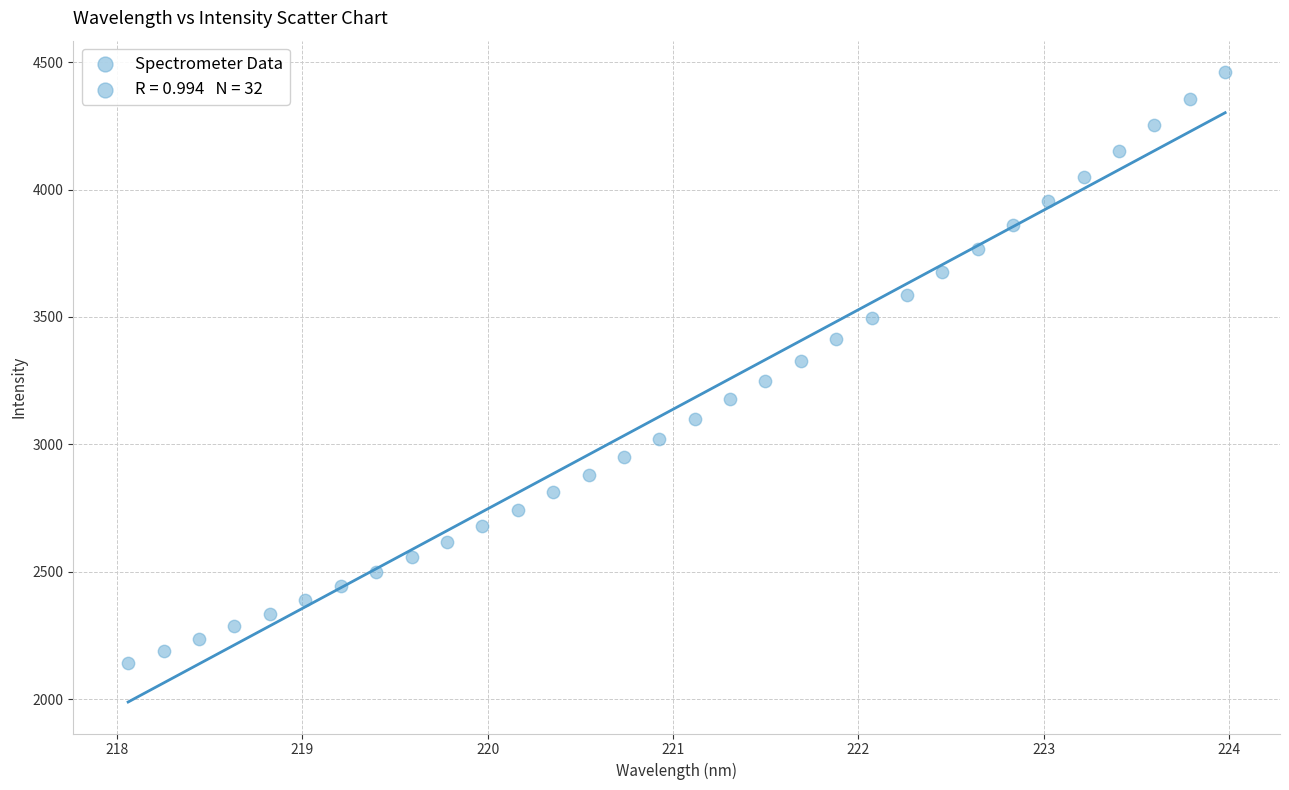

What is the range of X values (max minus min)?

5.9